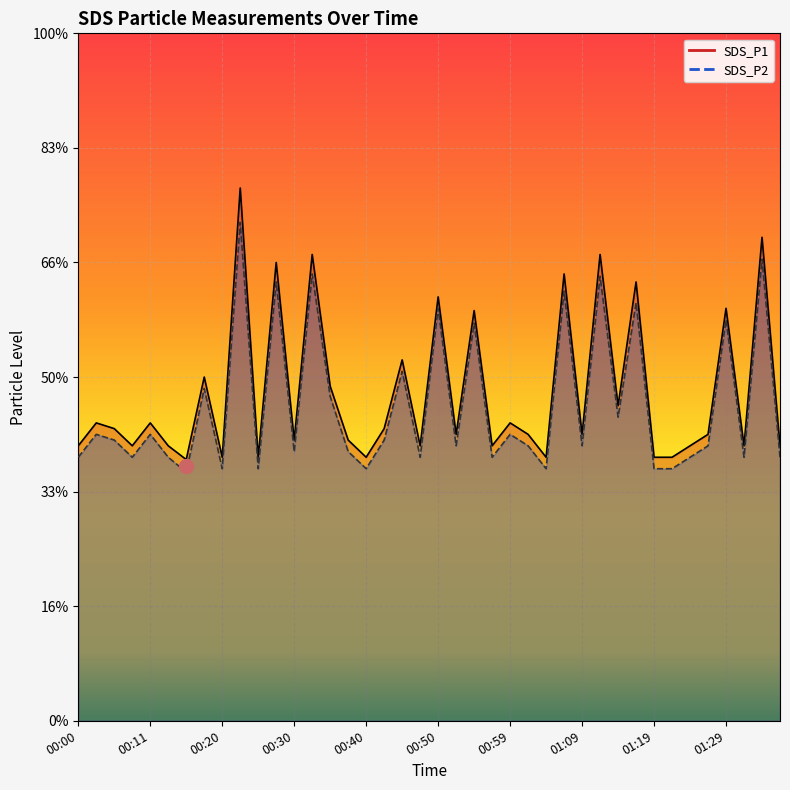

List the labels in order of SDS_P1 value, largest first.

00:23, 01:34, 00:33, 01:12, 00:28, 01:07, 01:17, 00:50, 01:29, 00:55, 00:45, 00:18, 00:35, 01:14, 00:03, 00:11, 00:59, 00:05, 00:42, 00:52, 01:02, 01:09, 01:26, 00:30, 00:37, 00:00, 00:08, 00:13, 00:47, 00:57, 01:24, 01:31, 01:36, 00:20, 00:25, 00:40, 01:04, 01:19, 01:21, 00:15